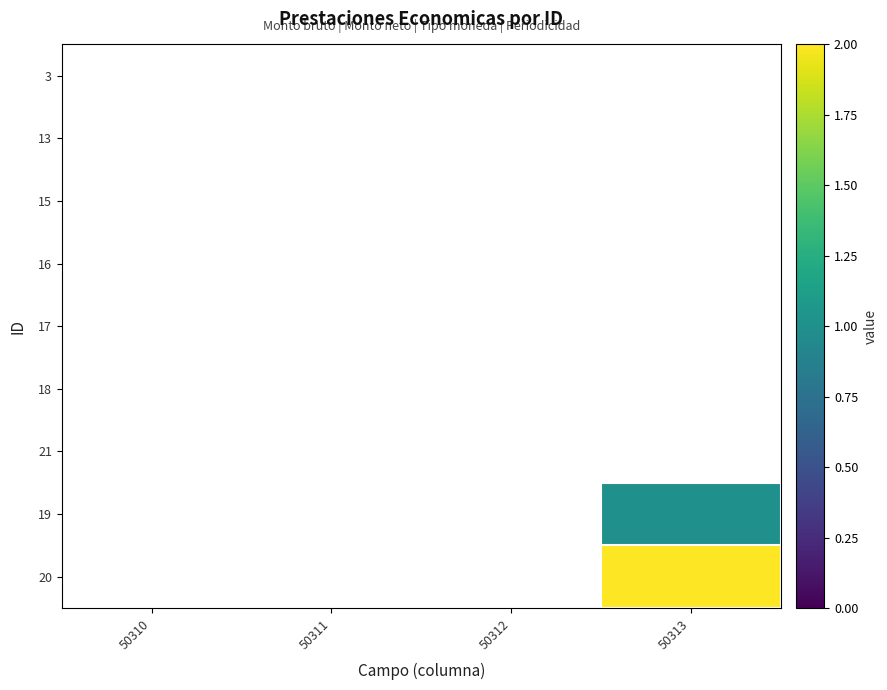

At 50311, list the series in order from smallest to largest.

3, 13, 15, 16, 17, 18, 21, 19, 20